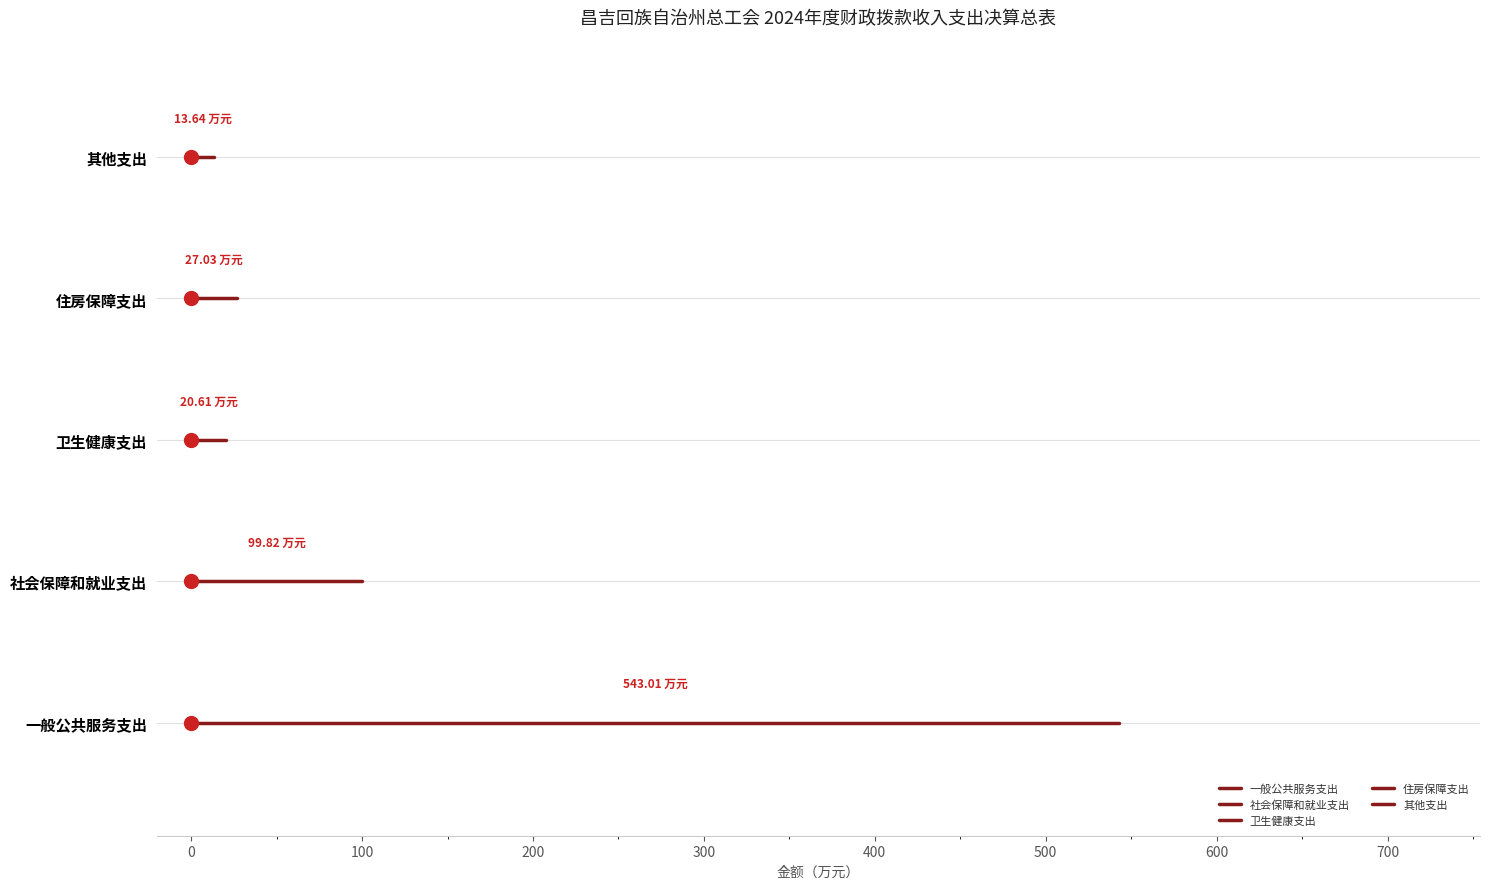

How many lines are shown in the chart?

5